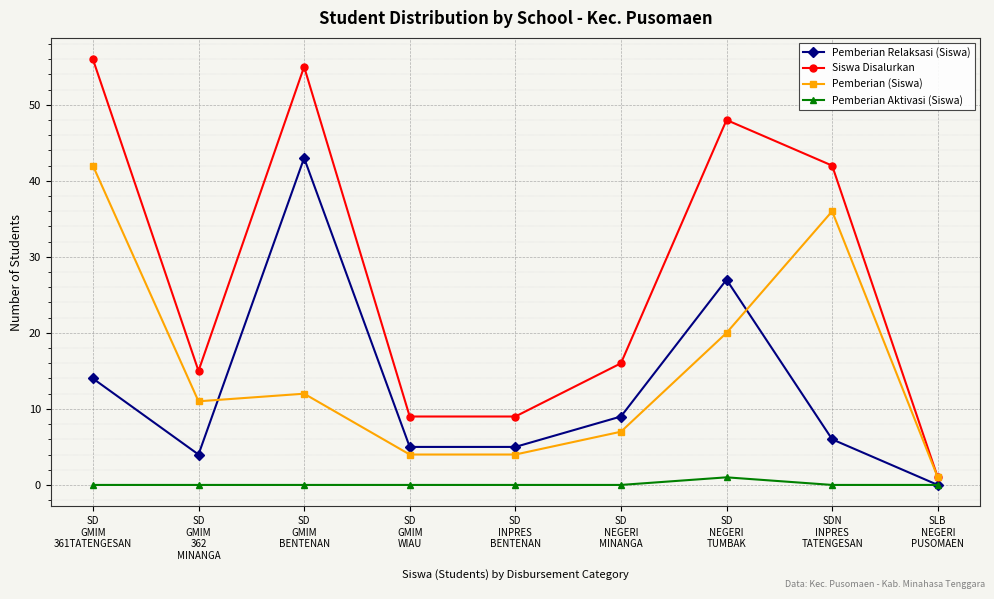

What is the spread (max minus min) of values at SLB
NEGERI
PUSOMAEN?

1